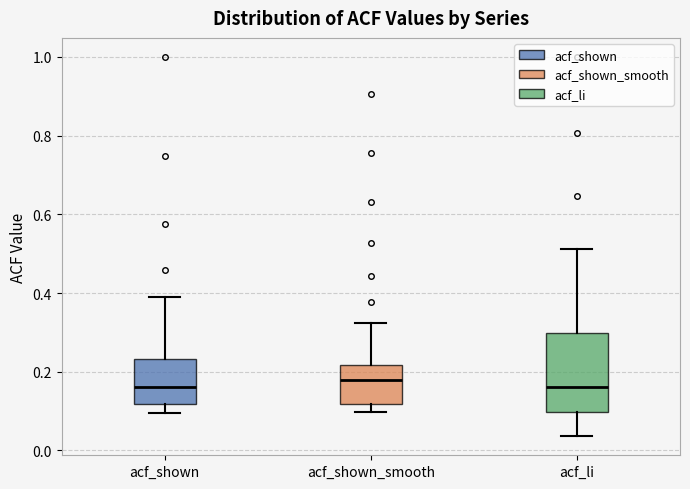

Which box is the tallest, from its lower edge to its upper edge?

acf_li